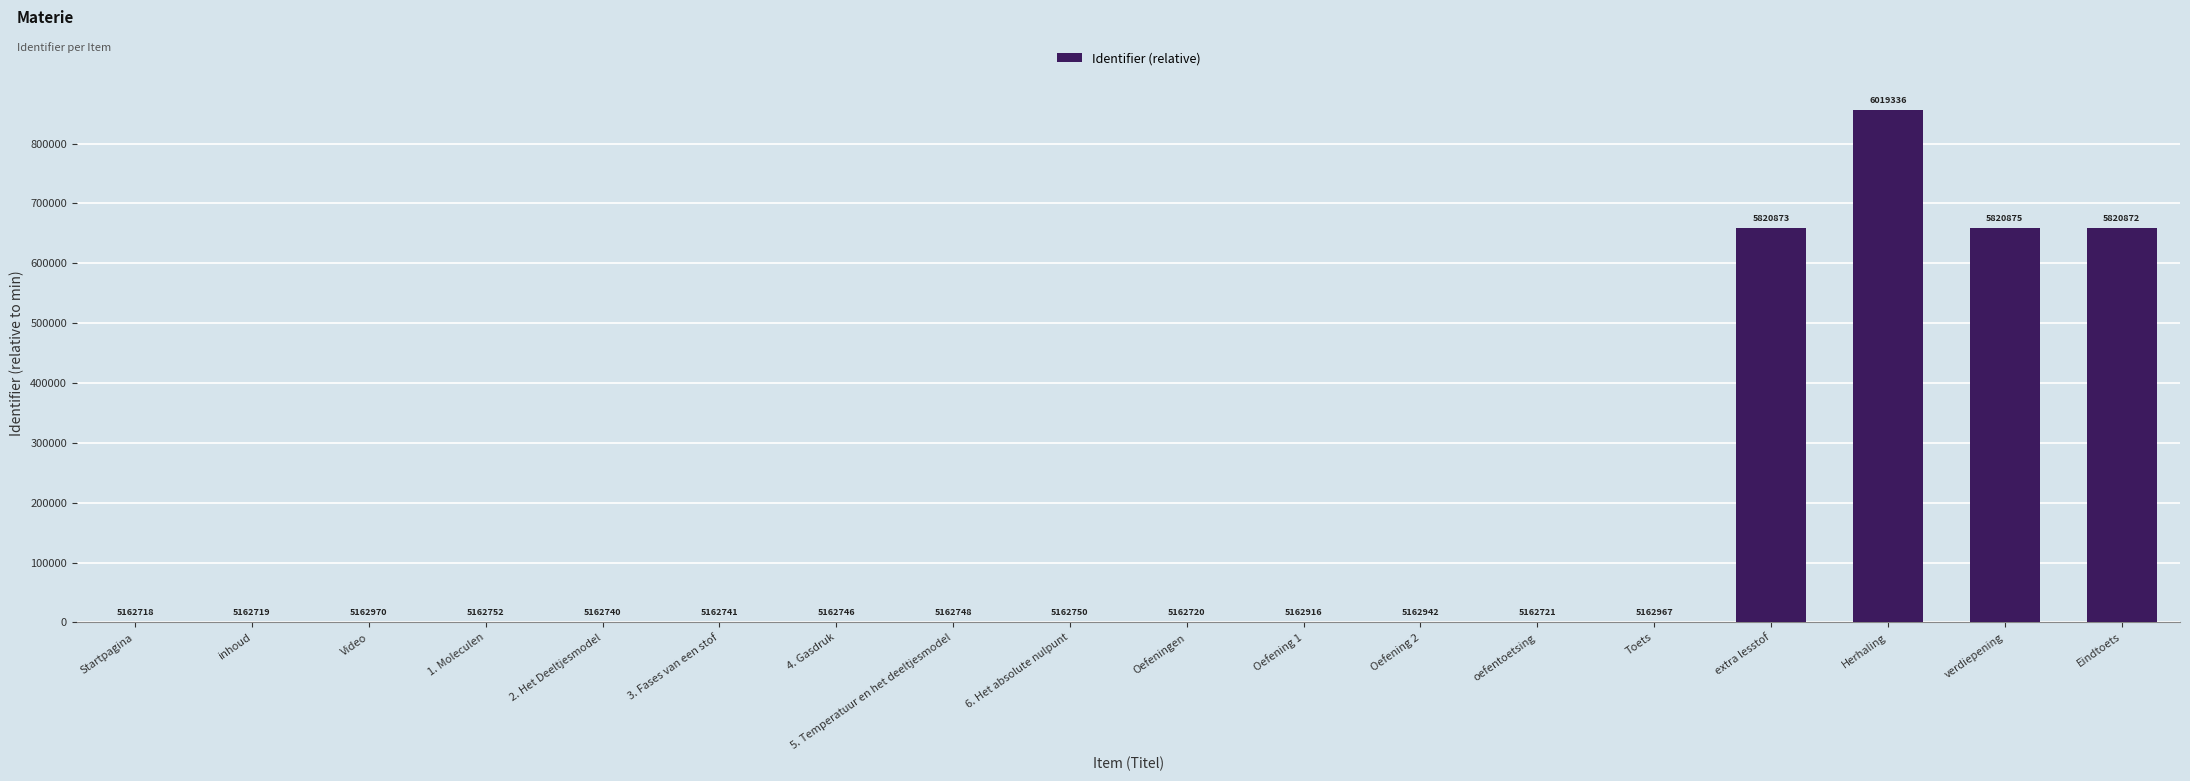

What is the greatest value displayed?

856618